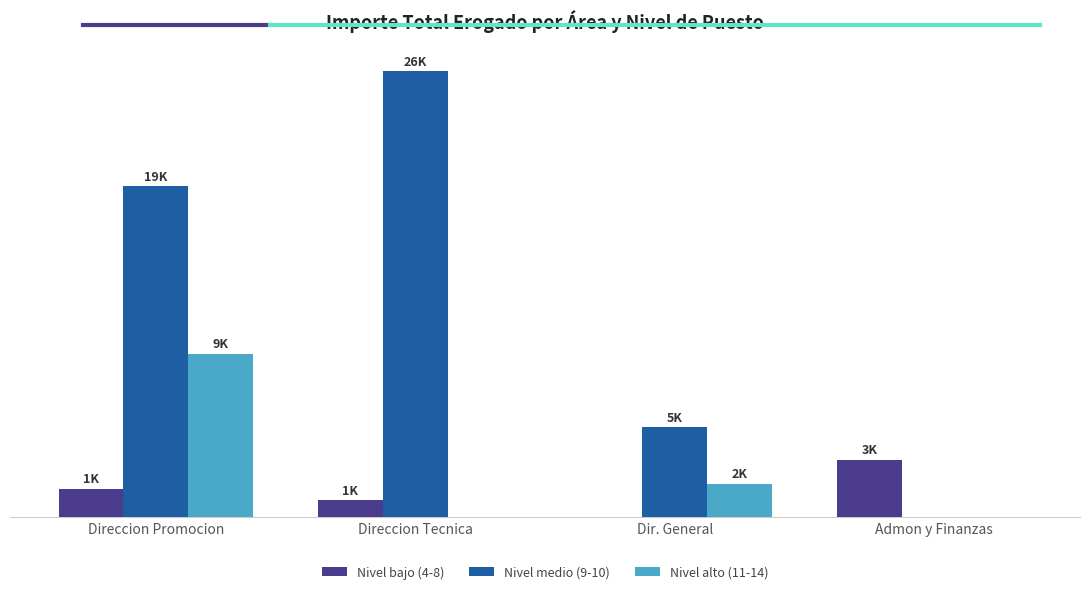

Are the bars horizontal?

No